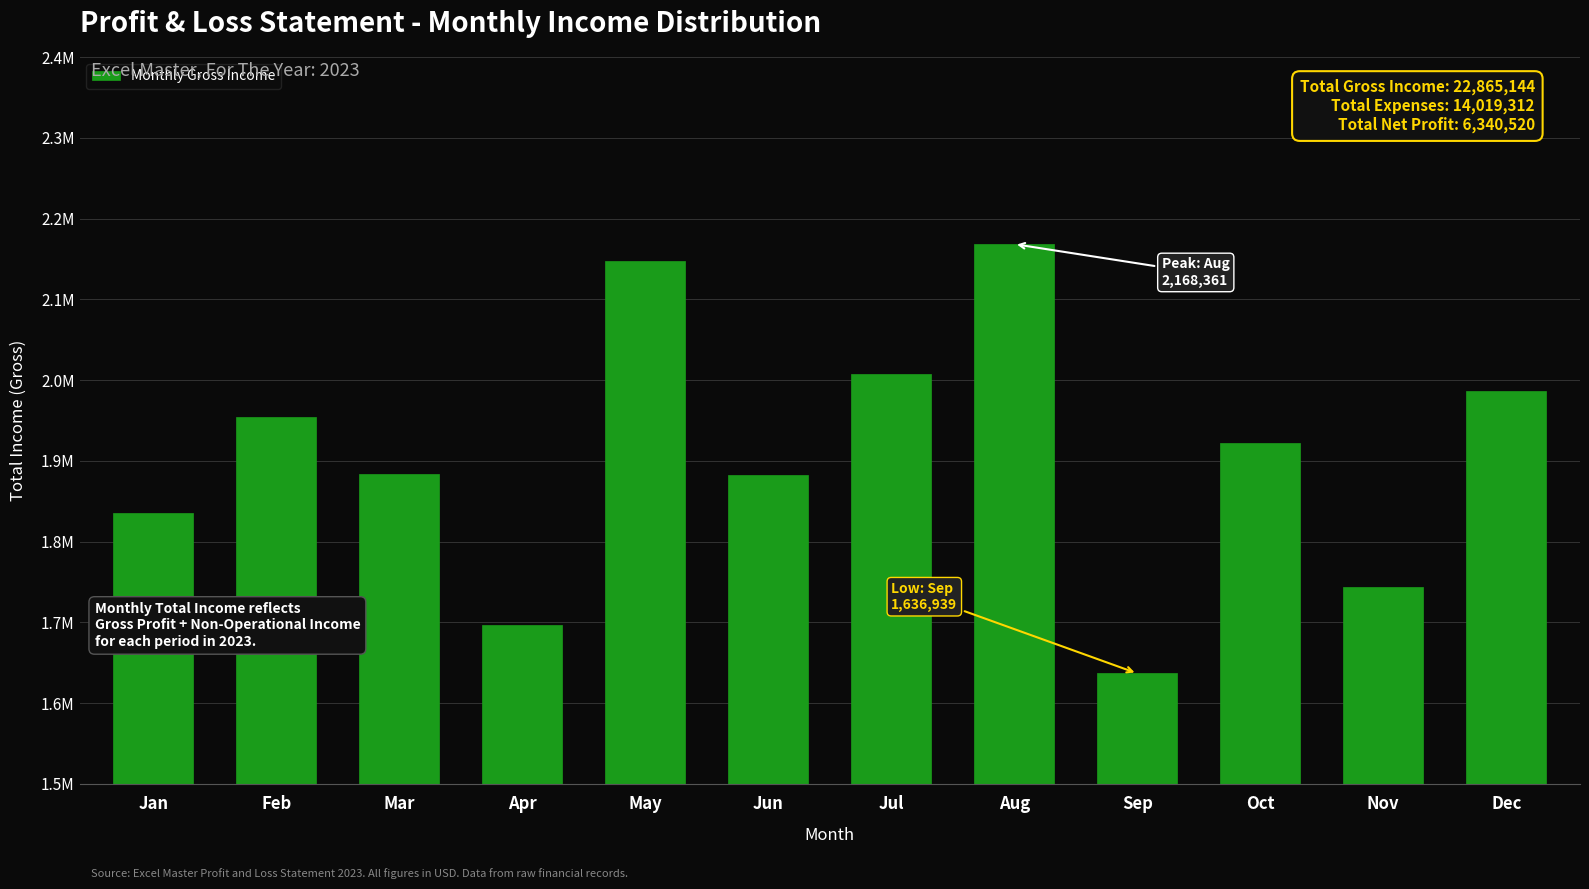

Are the bars horizontal?

No